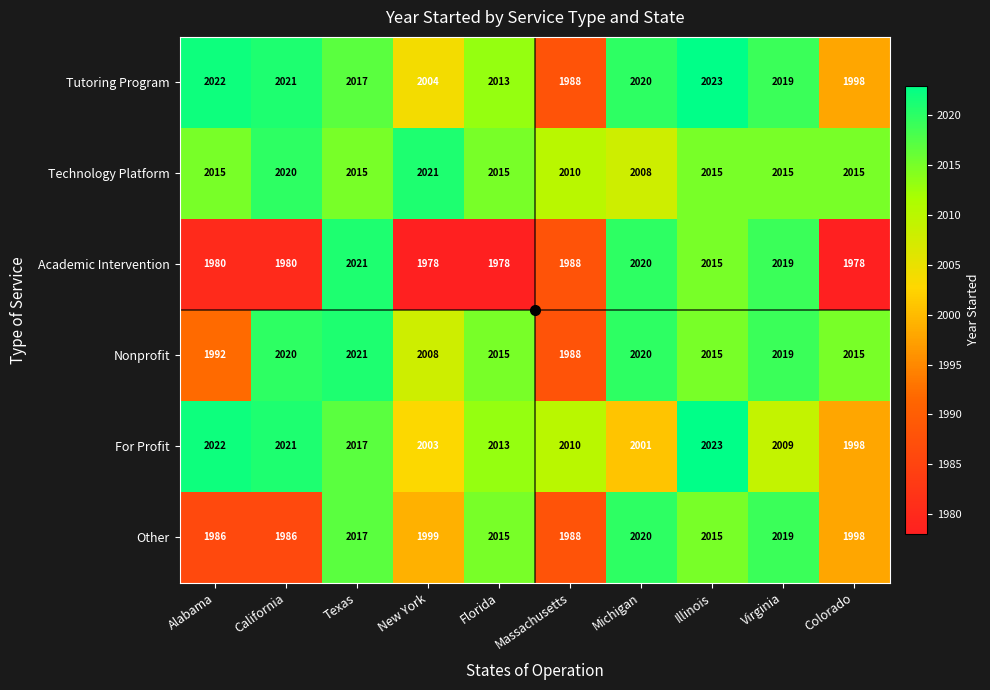

What is the greatest value displayed?

2023